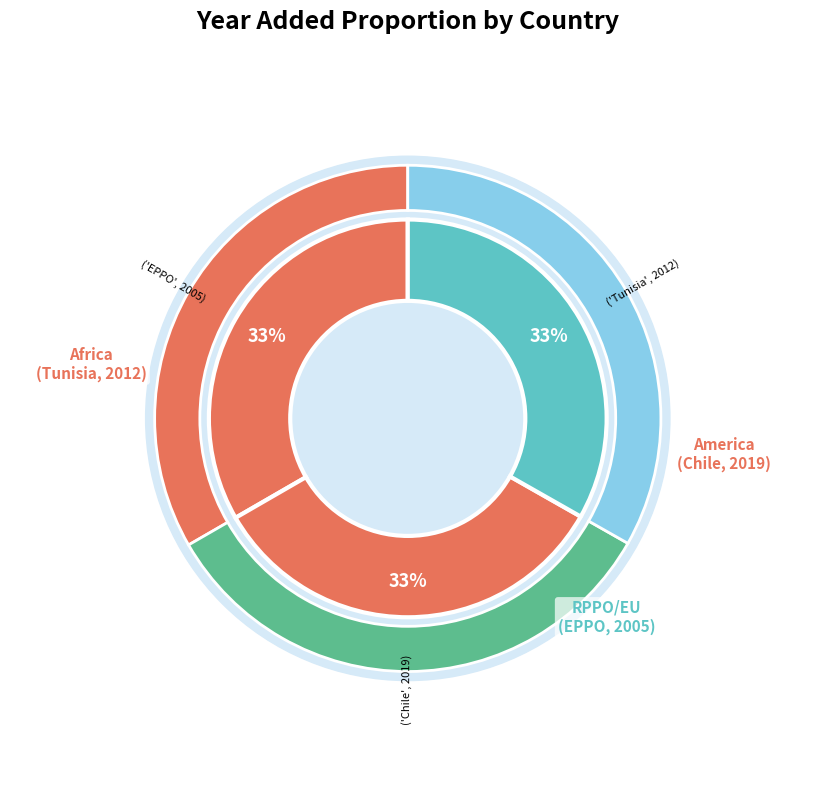

Which slice is the smallest?

EPPO